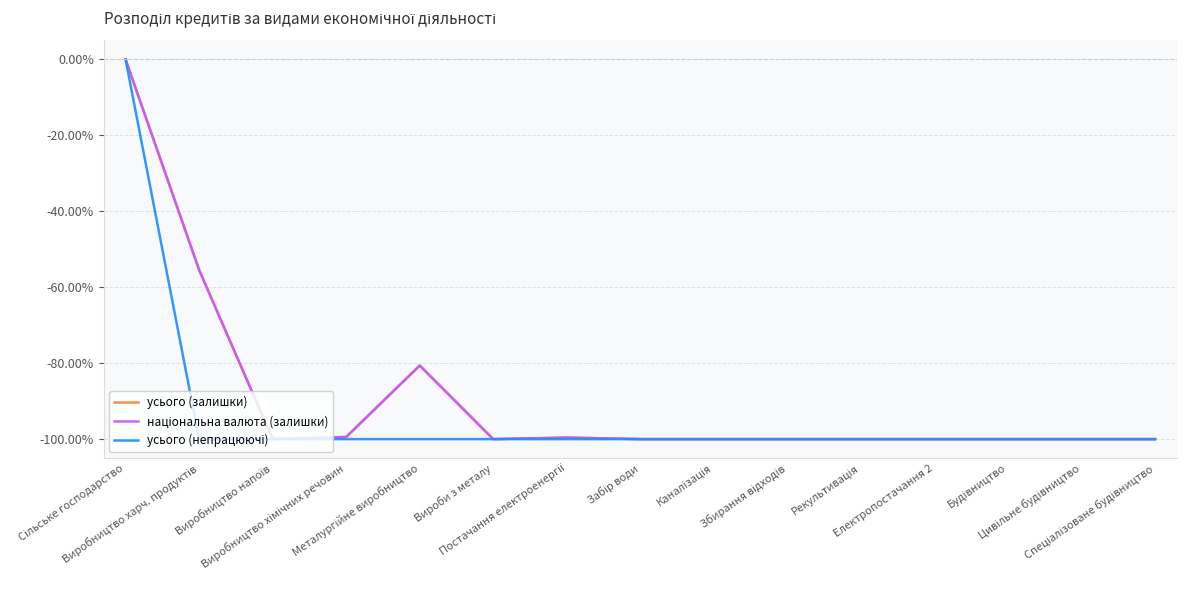

Reading left to right, transcribe all the data shown in this chart.

усього (залишки): Сільське господарство=0.0	Виробництво харч. продуктів=-55.4	Виробництво напоїв=-100.0	Виробництво хімічних речовин=-99.4	Металургійне виробництво=-80.6	Вироби з металу=-100.0	Постачання електроенергії=-99.6	Забір води=-100.0	Каналізація=-100.0	Збирання відходів=-100.0	Рекультивація=-100.0	Електропостачання 2=-100.0	Будівництво=-100.0	Цивільне будівництво=-100.0	Спеціалізоване будівництво=-100.0
національна валюта (залишки): Сільське господарство=0.0	Виробництво харч. продуктів=-55.4	Виробництво напоїв=-100.0	Виробництво хімічних речовин=-99.4	Металургійне виробництво=-80.6	Вироби з металу=-100.0	Постачання електроенергії=-99.6	Забір води=-100.0	Каналізація=-100.0	Збирання відходів=-100.0	Рекультивація=-100.0	Електропостачання 2=-100.0	Будівництво=-100.0	Цивільне будівництво=-100.0	Спеціалізоване будівництво=-100.0
усього (непрацюючі): Сільське господарство=0.0	Виробництво харч. продуктів=-100.0	Виробництво напоїв=-100.0	Виробництво хімічних речовин=-100.0	Металургійне виробництво=-100.0	Вироби з металу=-100.0	Постачання електроенергії=-100.0	Забір води=-100.0	Каналізація=-100.0	Збирання відходів=-100.0	Рекультивація=-100.0	Електропостачання 2=-100.0	Будівництво=-100.0	Цивільне будівництво=-100.0	Спеціалізоване будівництво=-100.0